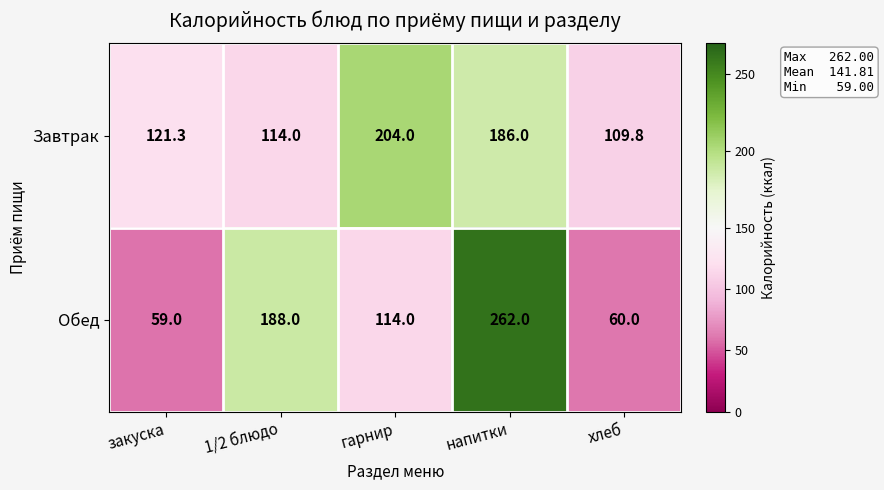

The value of Обед at гарнир is 26.6. True or false?

False